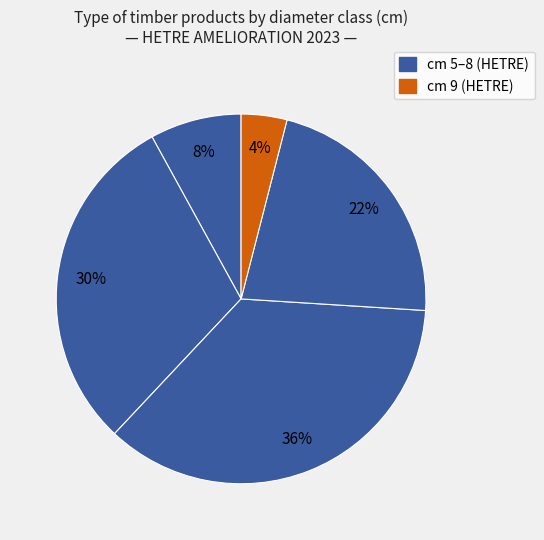

How many segments does this pie chart have?

5